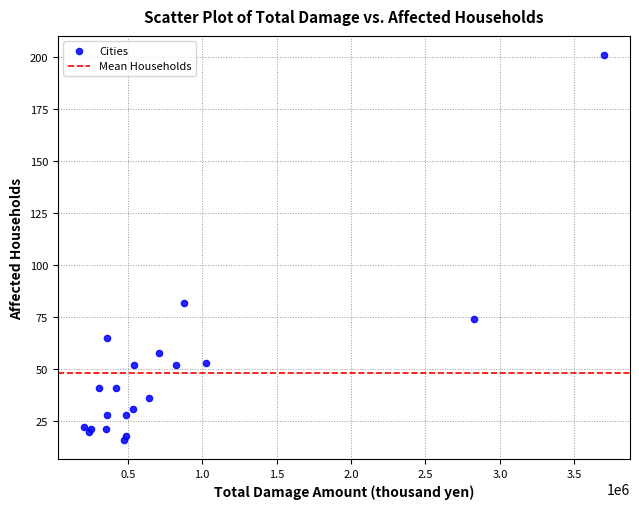

What Y value in the scatter plot is closest to 108?

82